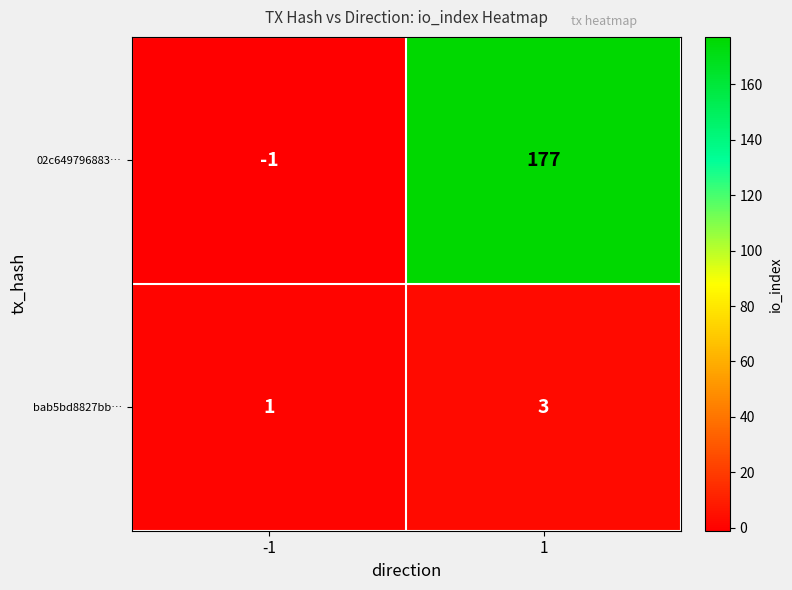

Rank the series at -1 from highest to lowest value.

bab5bd8827bb…, 02c649796883…